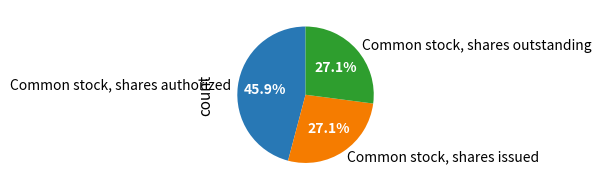

To the nearest percent, what is the average slice percentage?

33%